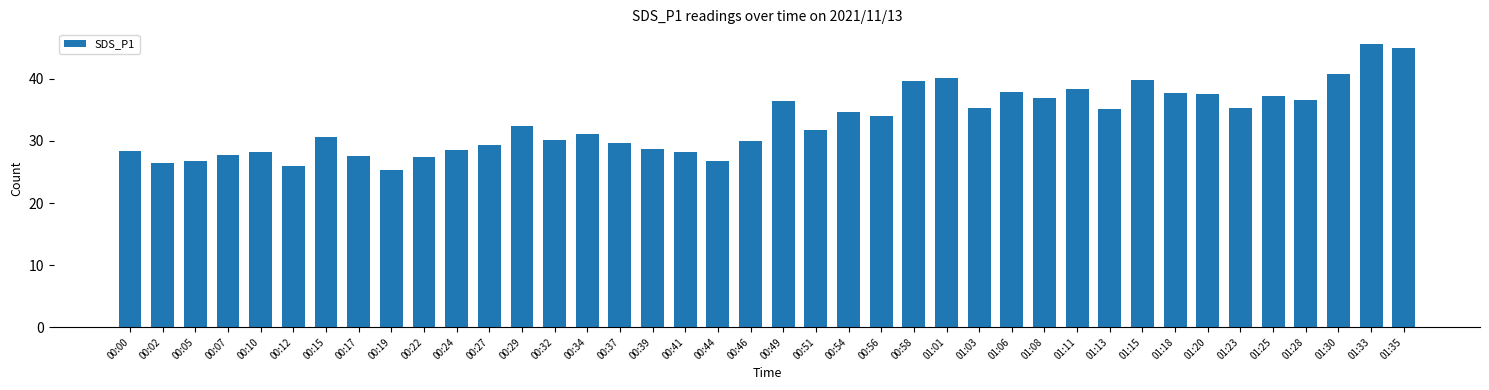

Between 00:29 and 01:13, which is larger?

01:13